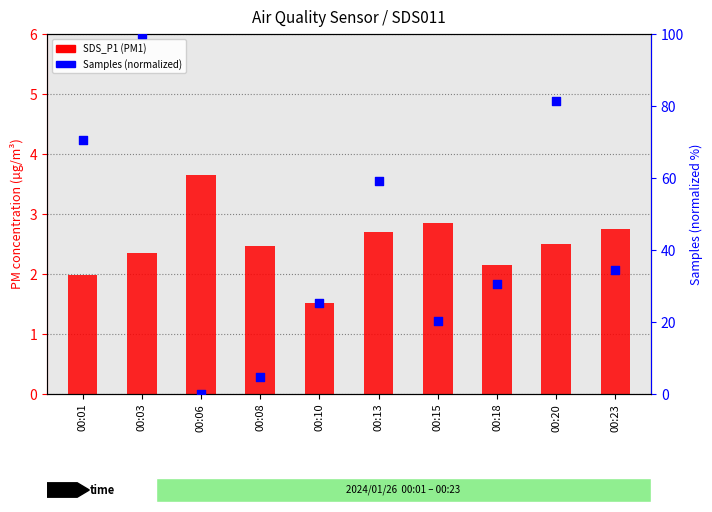

Is the value of SDS_P1 (PM1) at 00:18 greater than the value of Samples (normalized) at 00:20?

No